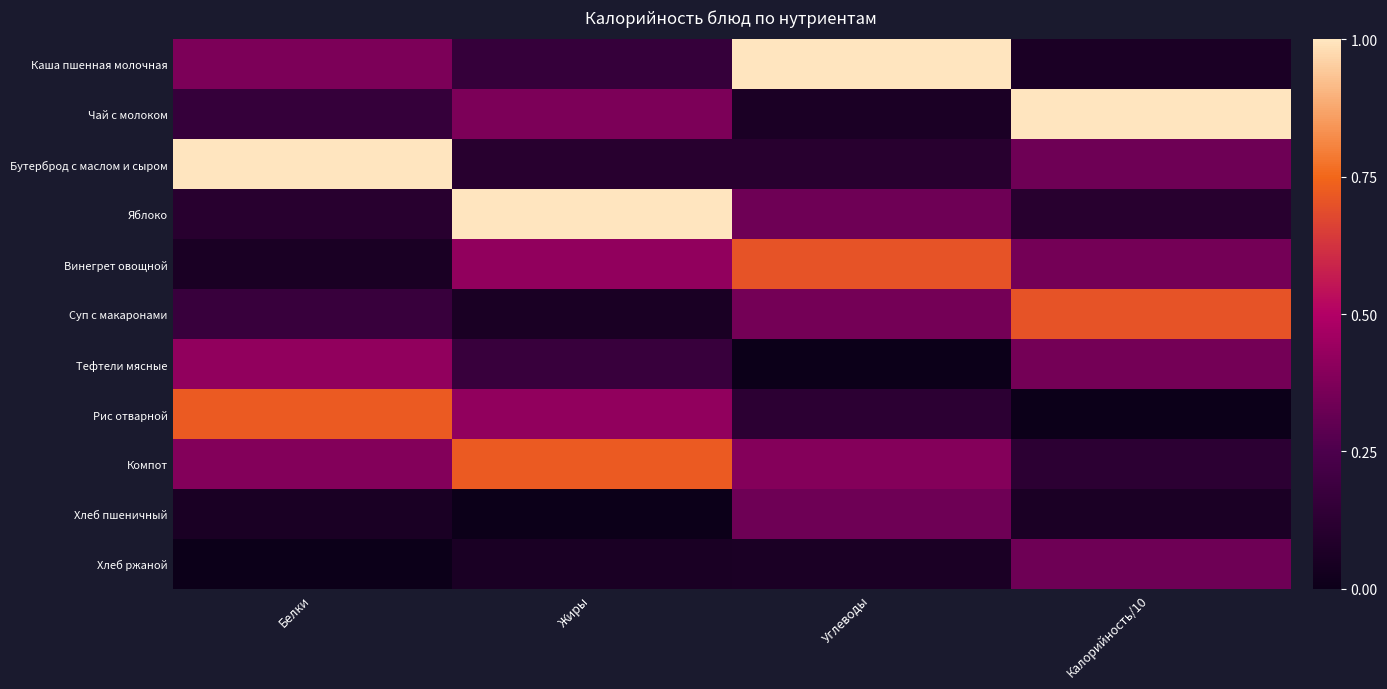

Reading left to right, transcribe all the data shown in this chart.

Каша пшенная молочная: Белки=0.4	Жиры=0.2	Углеводы=1.0	Калорийность/10=0.1
Чай с молоком: Белки=0.2	Жиры=0.4	Углеводы=0.1	Калорийность/10=1.0
Бутерброд с маслом и сыром: Белки=1.0	Жиры=0.1	Углеводы=0.1	Калорийность/10=0.3
Яблоко: Белки=0.1	Жиры=1.0	Углеводы=0.3	Калорийность/10=0.1
Винегрет овощной: Белки=0.1	Жиры=0.4	Углеводы=0.7	Калорийность/10=0.3
Суп с макаронами: Белки=0.2	Жиры=0.1	Углеводы=0.3	Калорийность/10=0.7
Тефтели мясные: Белки=0.4	Жиры=0.2	Углеводы=0.0	Калорийность/10=0.3
Рис отварной: Белки=0.7	Жиры=0.4	Углеводы=0.1	Калорийность/10=0.0
Компот: Белки=0.4	Жиры=0.7	Углеводы=0.4	Калорийность/10=0.1
Хлеб пшеничный: Белки=0.1	Жиры=0.0	Углеводы=0.3	Калорийность/10=0.1
Хлеб ржаной: Белки=0.0	Жиры=0.1	Углеводы=0.1	Калорийность/10=0.3